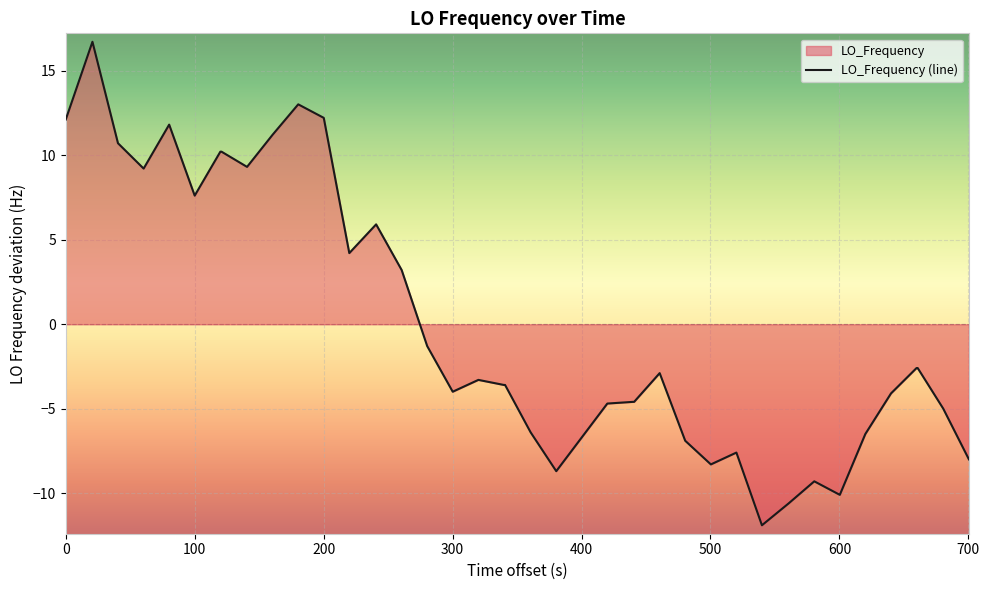

What is the minimum value shown in the chart?

-11.9